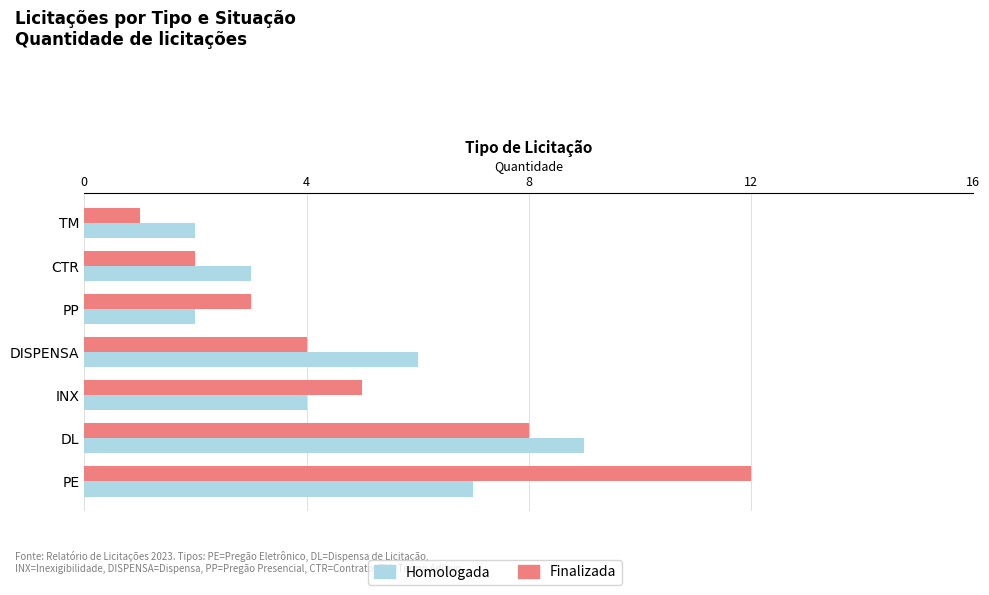

Which series has the widest spread of values?

Finalizada